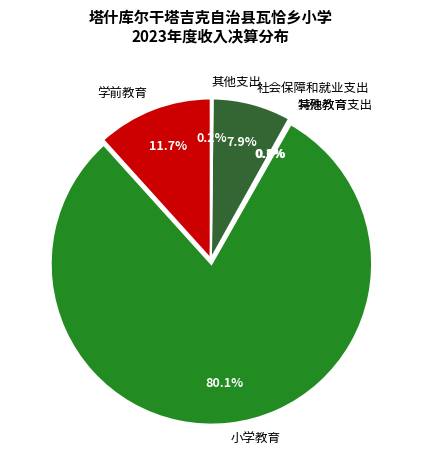

To the nearest percent, what is the difference between the largest and smallest slice percentages?

80%